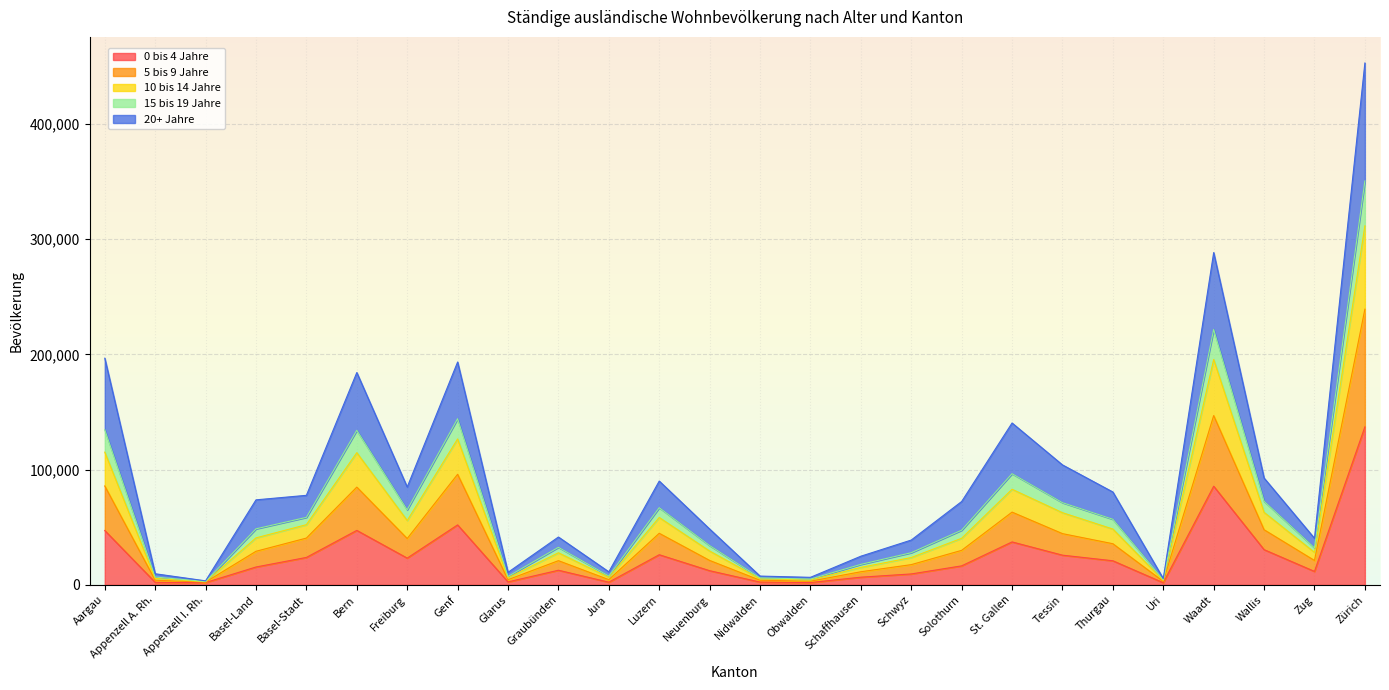

What is the difference between the maximum and second lowest values in the 0 bis 4 Jahre series?

135131